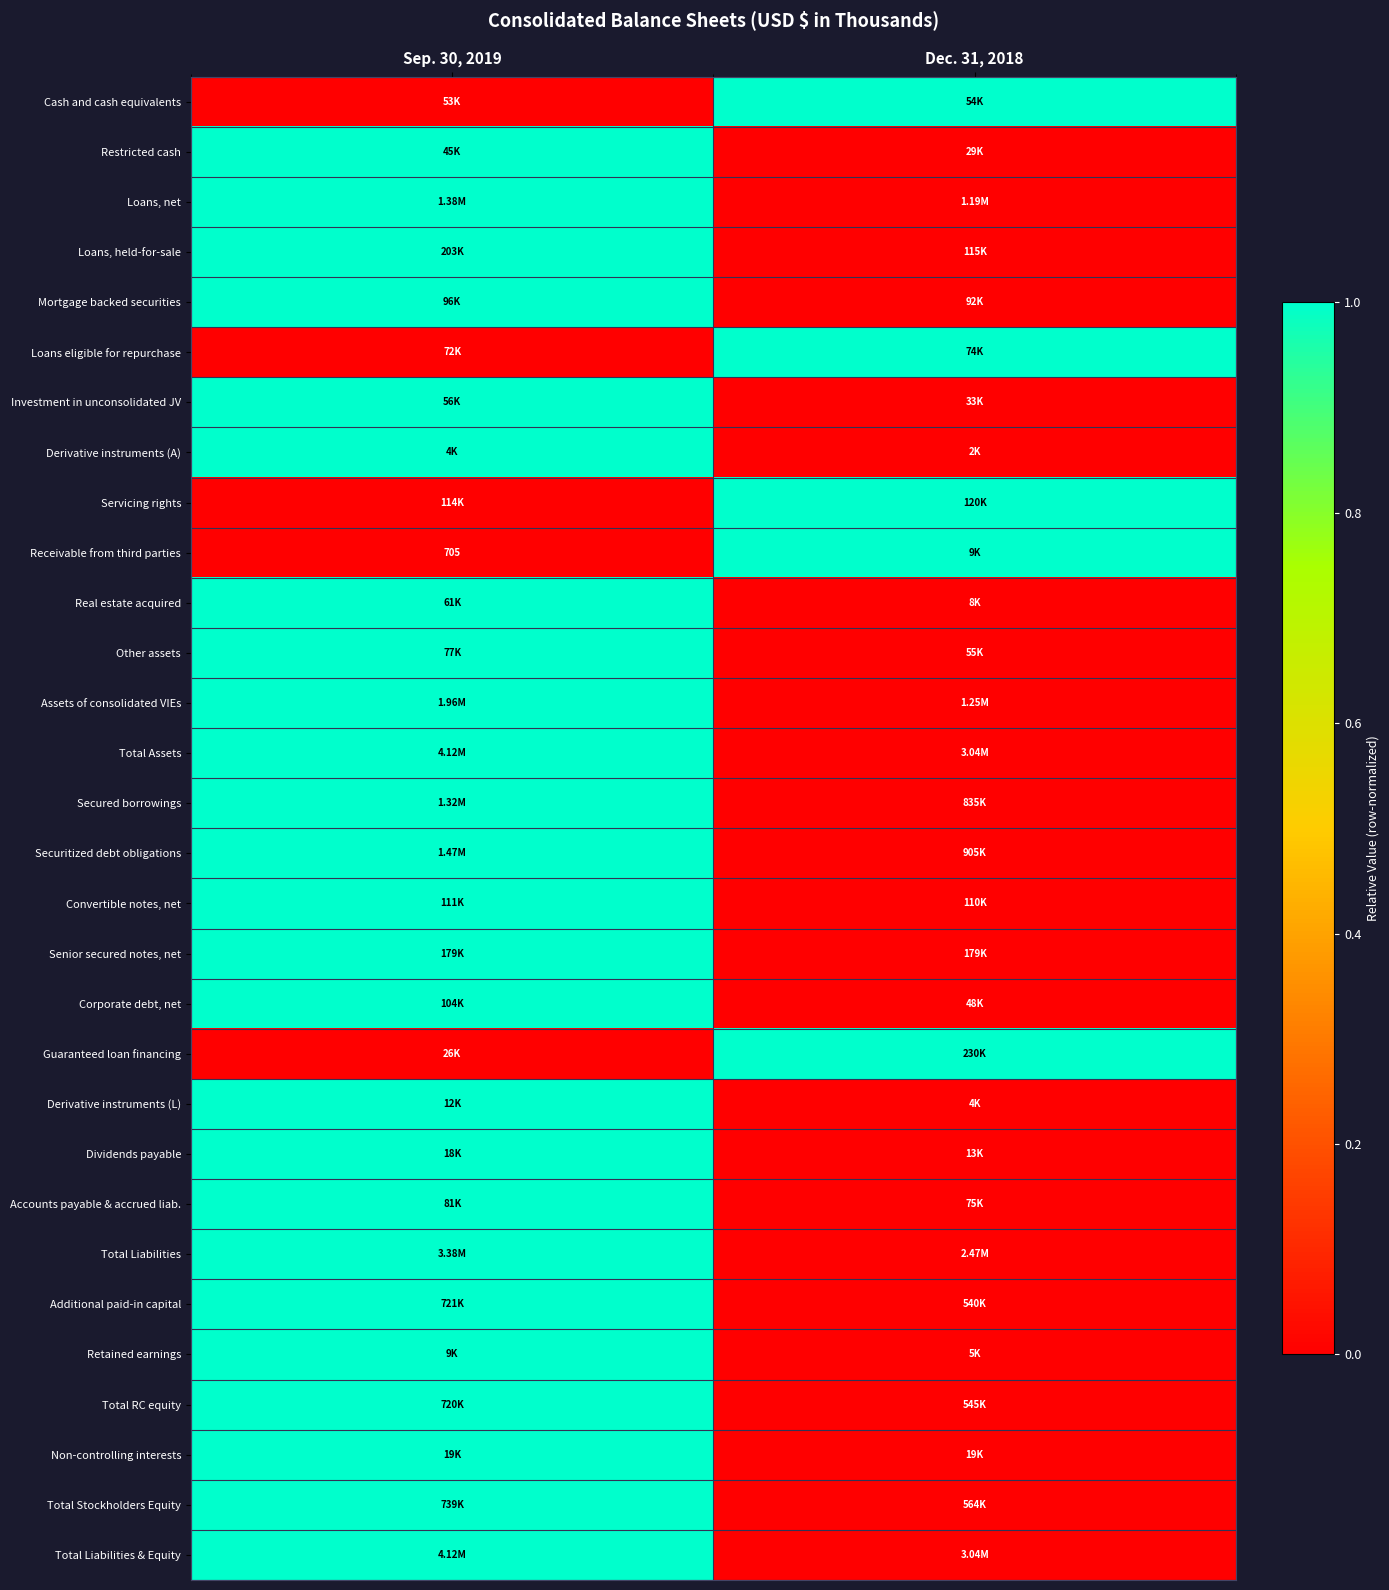

Rank the categories by Accounts payable & accrued liab. value from highest to lowest.

Sep. 30, 2019, Dec. 31, 2018